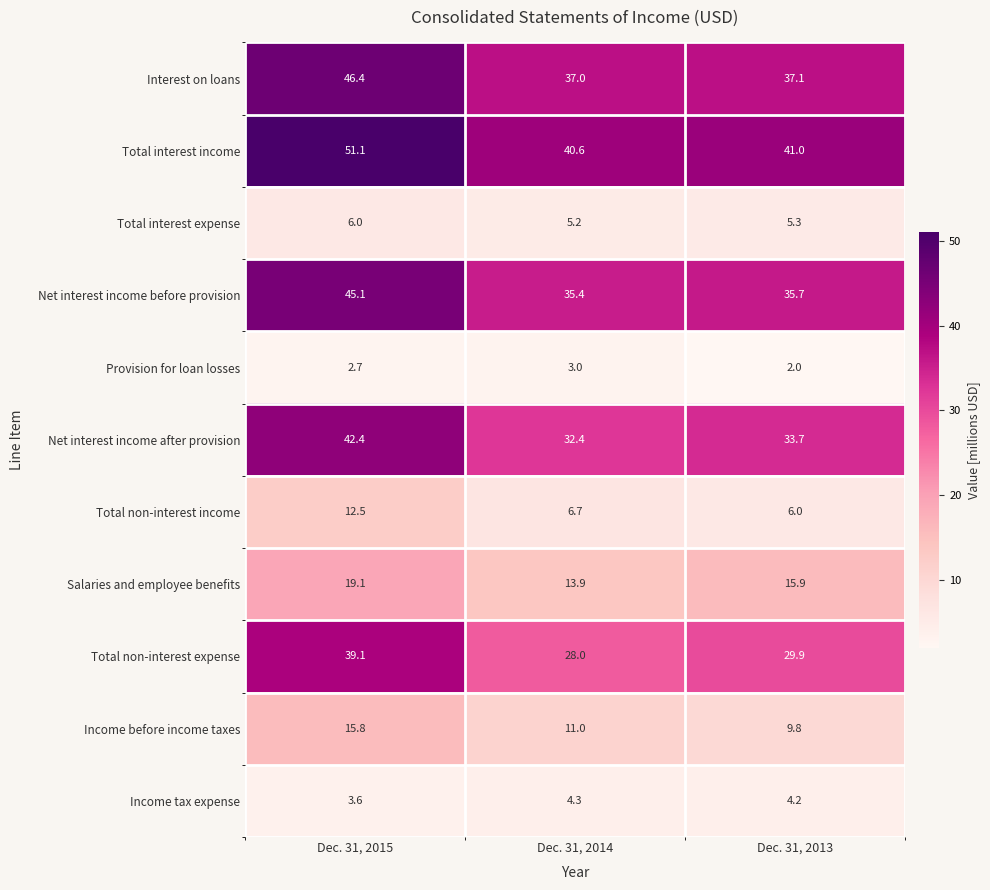

What is the difference between the second highest and minimum values in the Net interest income before provision series?

0.3